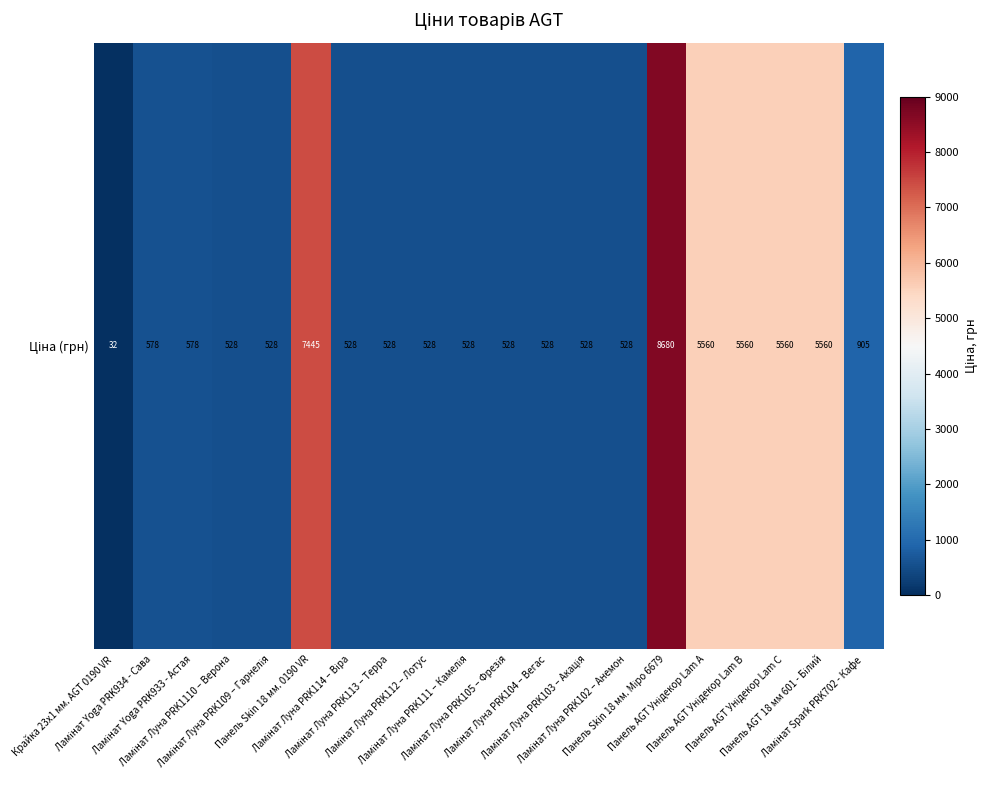

At which label is the value closest to 4355?

Панель AGT Унідекор Lam A